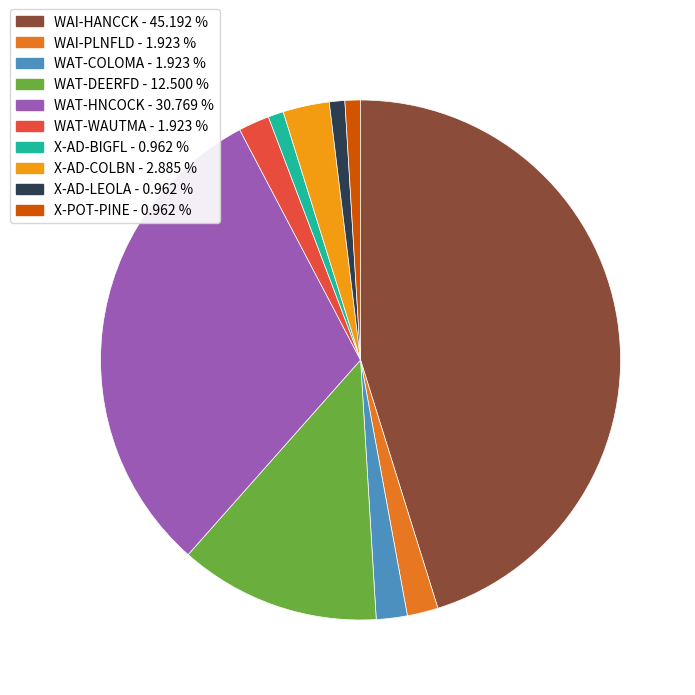

What is the largest slice in the pie chart?

WAI-HANCCK